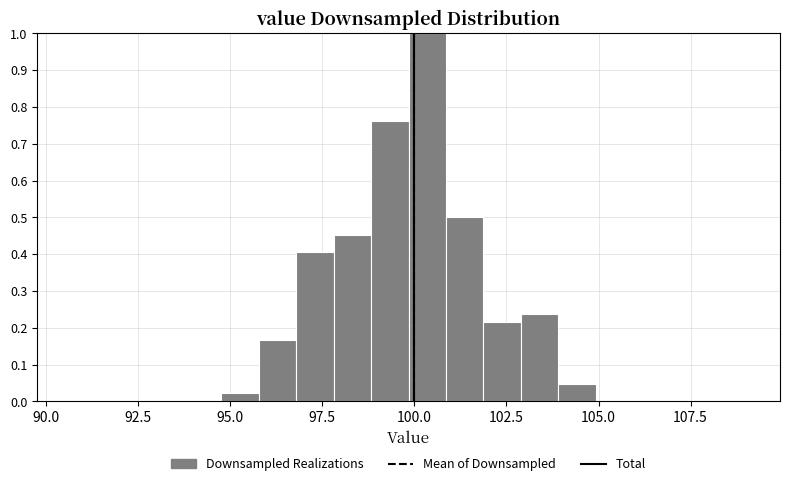

Read against the x-axis, roughly where is the centre of the tallest bar?

100.5